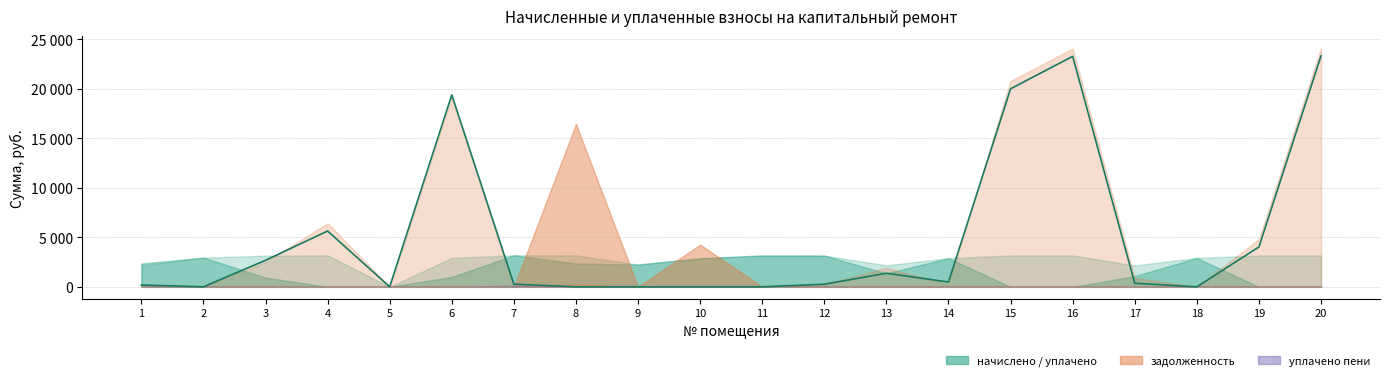

How many points are lower than both their immediate neighbors (excluding endpoints)?

4